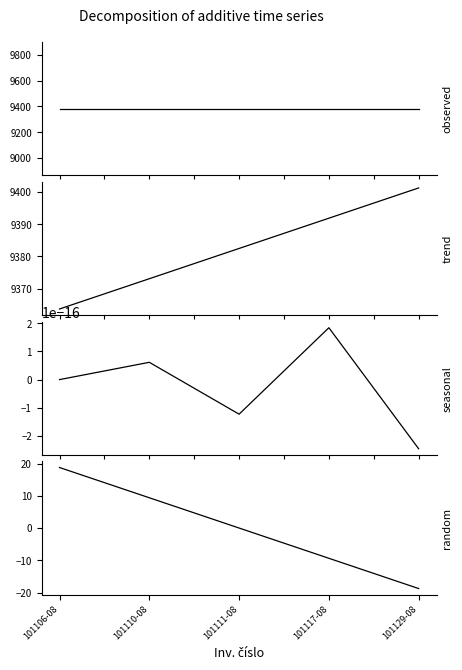

At which category is the sum across all series the highest?

101106-08